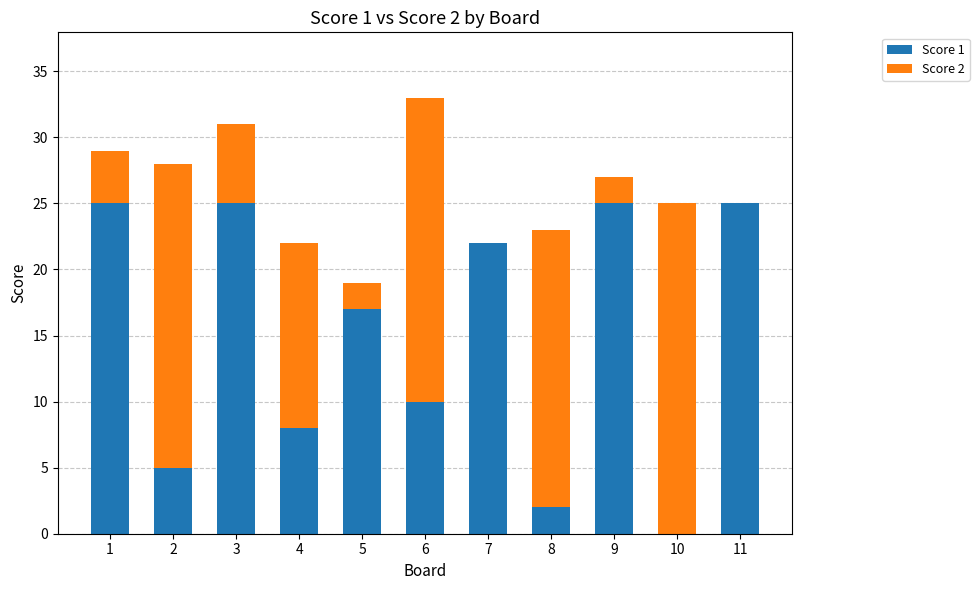

At which category is the sum across all series the highest?

6